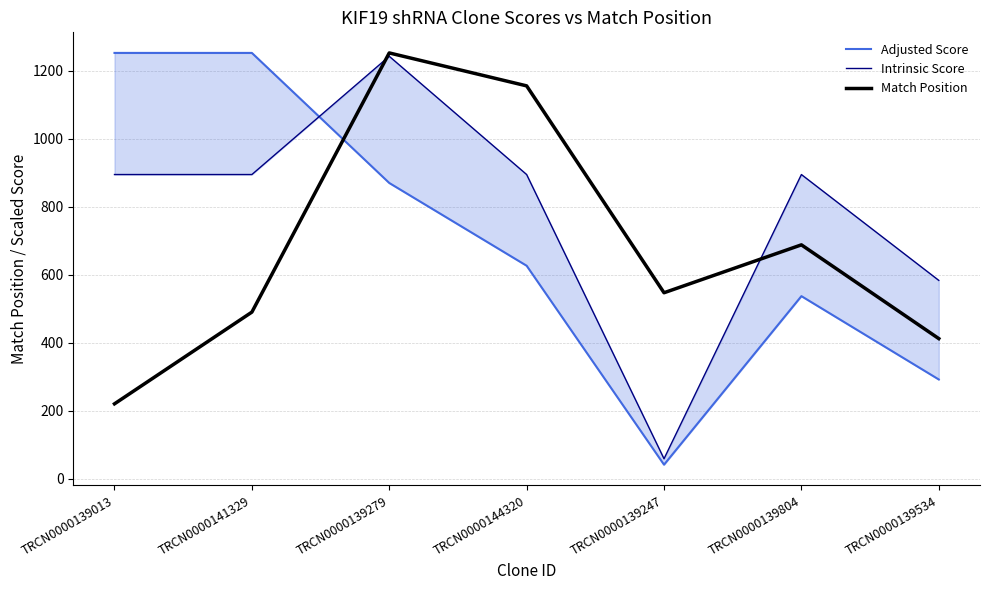

How many intersections are there between Match Position and Adjusted Score?

1